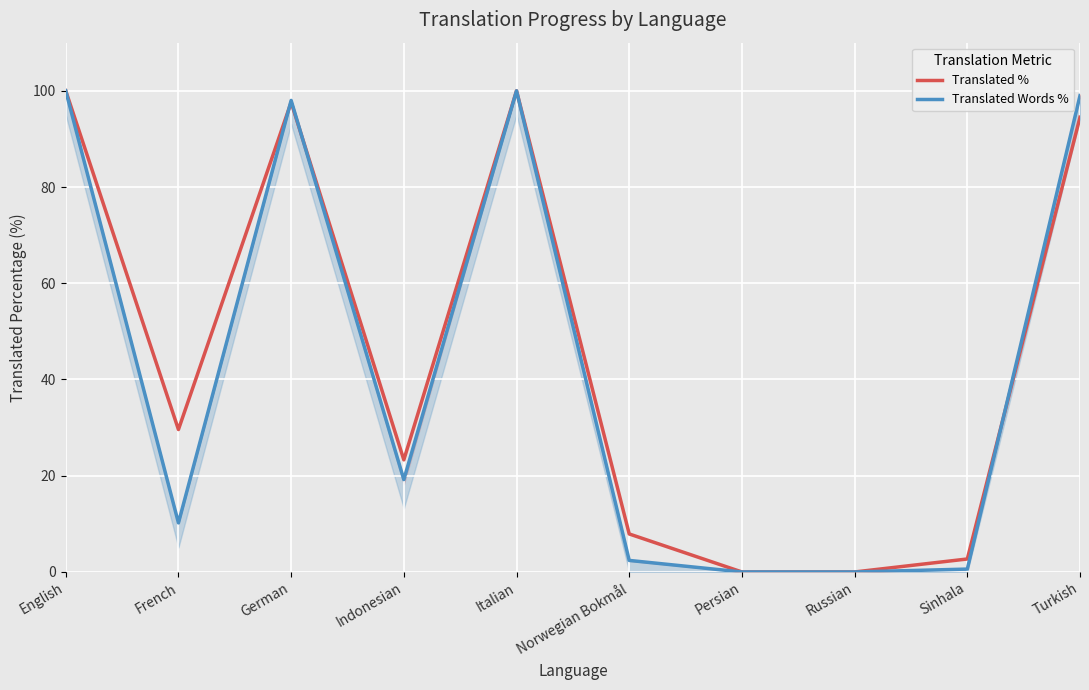

What is the value of the Translated % point at the 4th from the left?

23.3